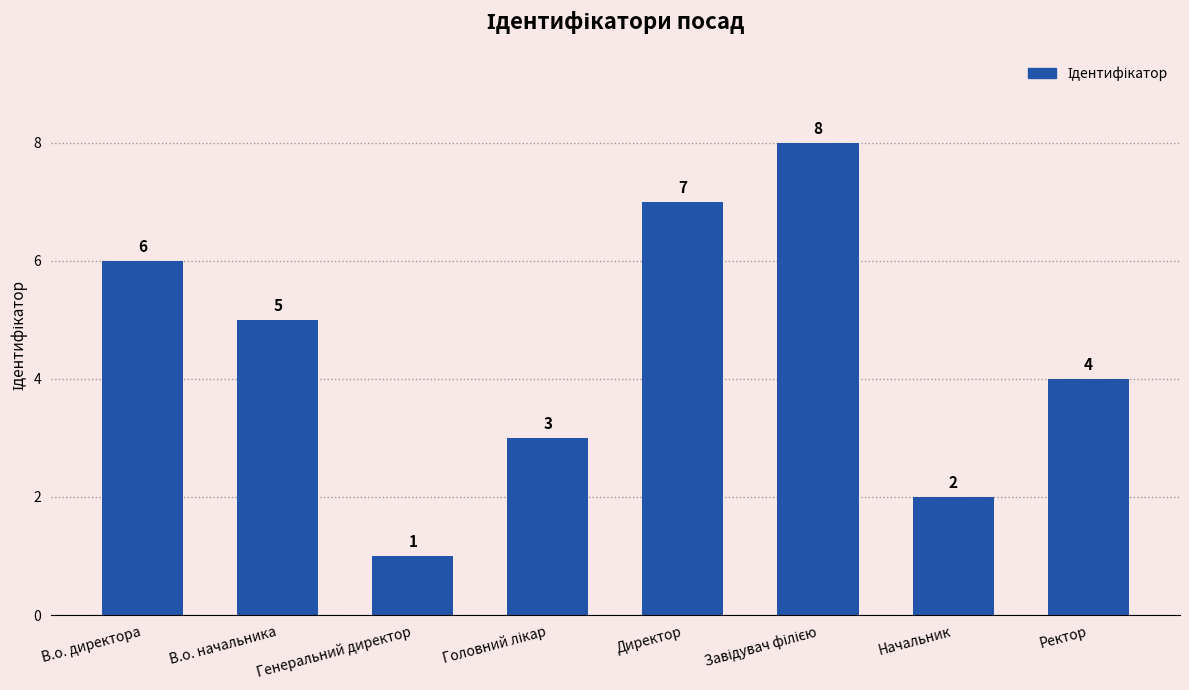

Does the chart contain stacked bars?

No